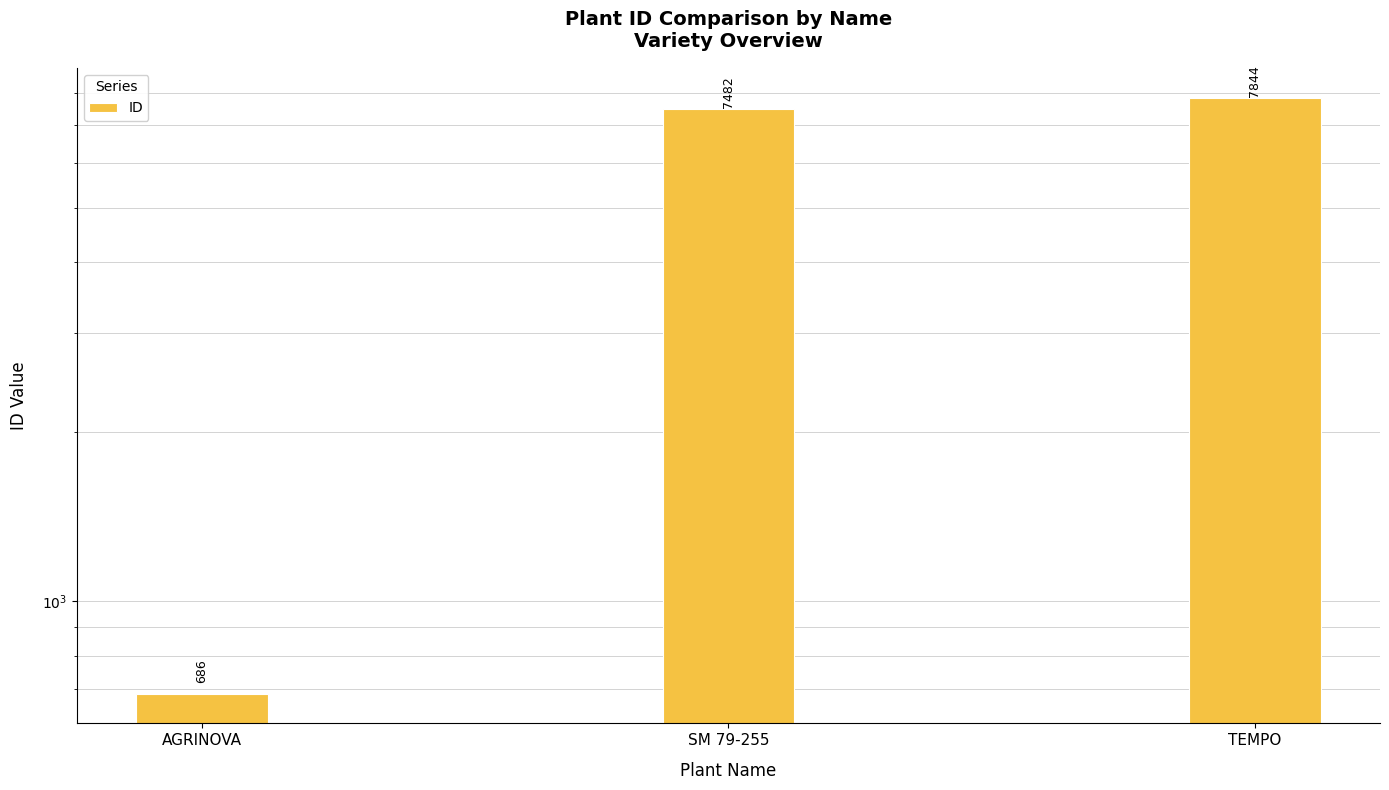

Read the value at AGRINOVA, to the nearest 100.

700